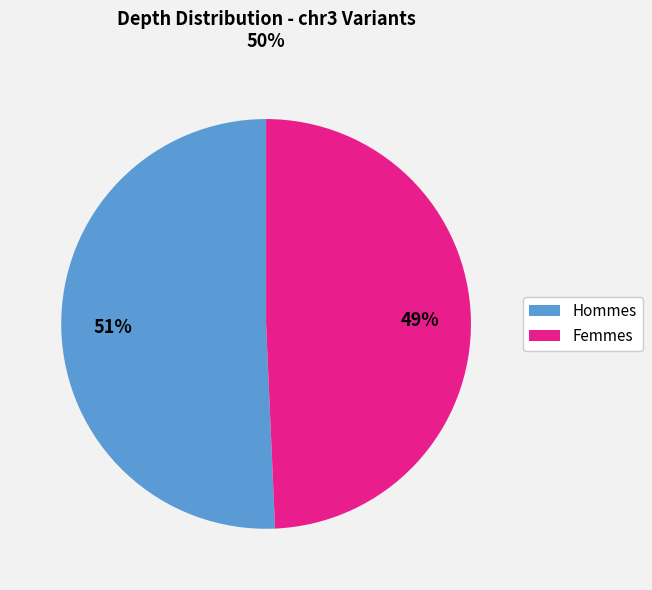

Is there any slice that represents more than half of the pie?

Yes